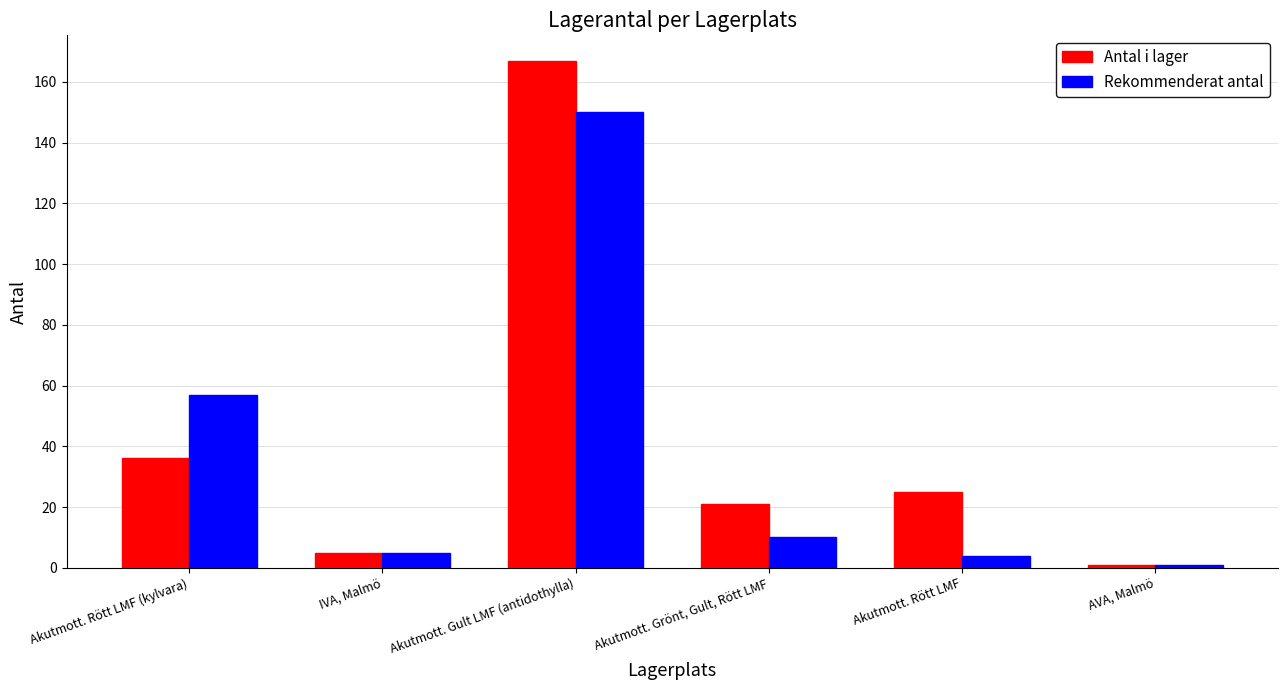

Rank the series by their maximum value, from lowest to highest.

Rekommenderat antal, Antal i lager